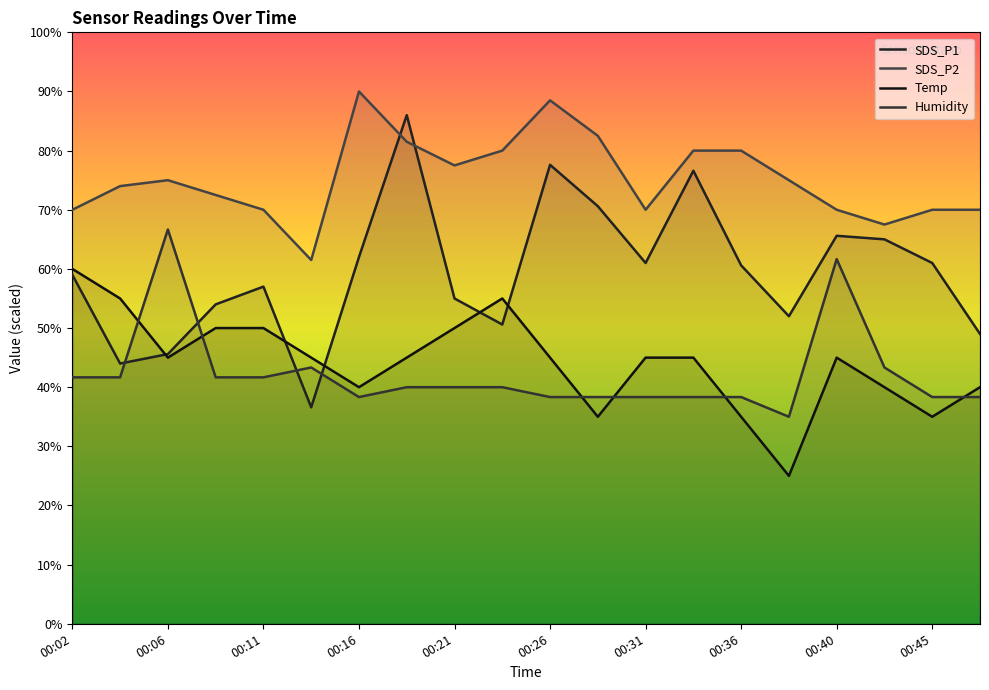

What is the difference between the SDS_P2 values at 00:45 and 00:21?

7.5